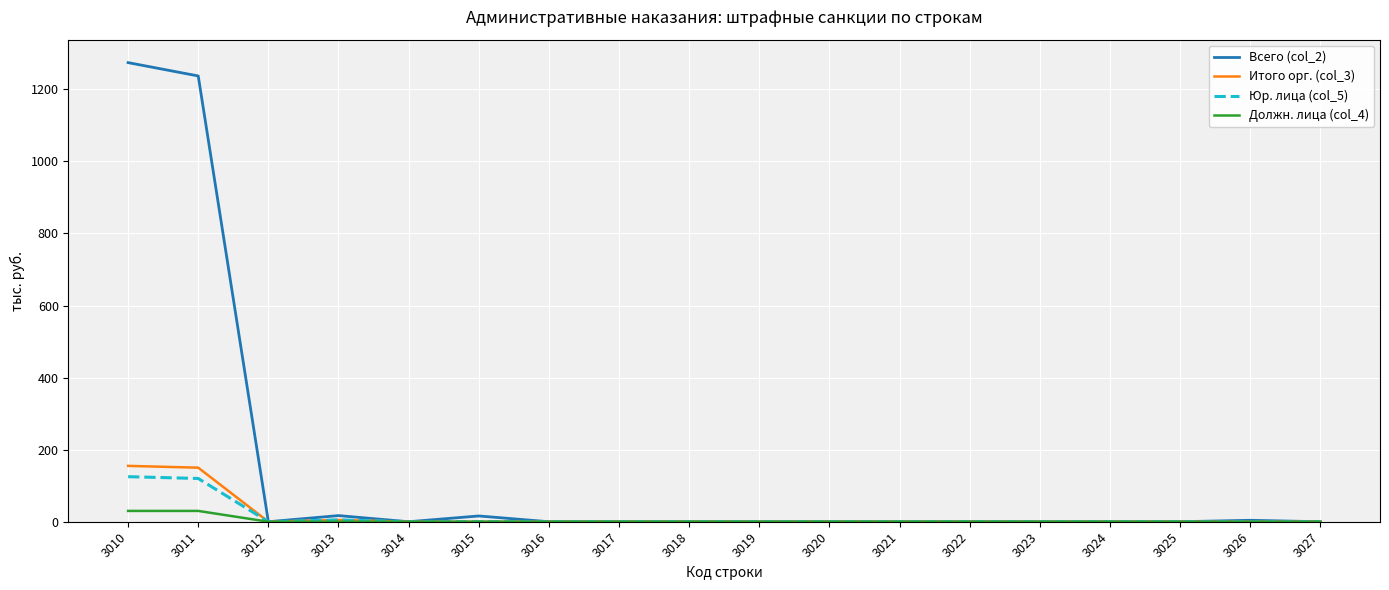

Is it true that Должн. лица (col_4) equals 0 at 3017?

True